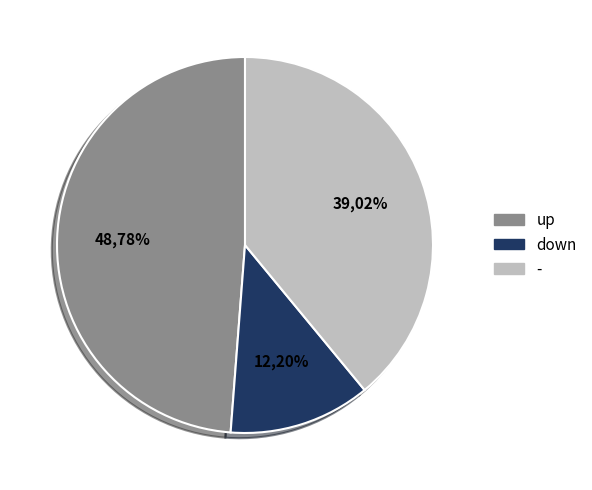

Does any single category account for the majority?

No